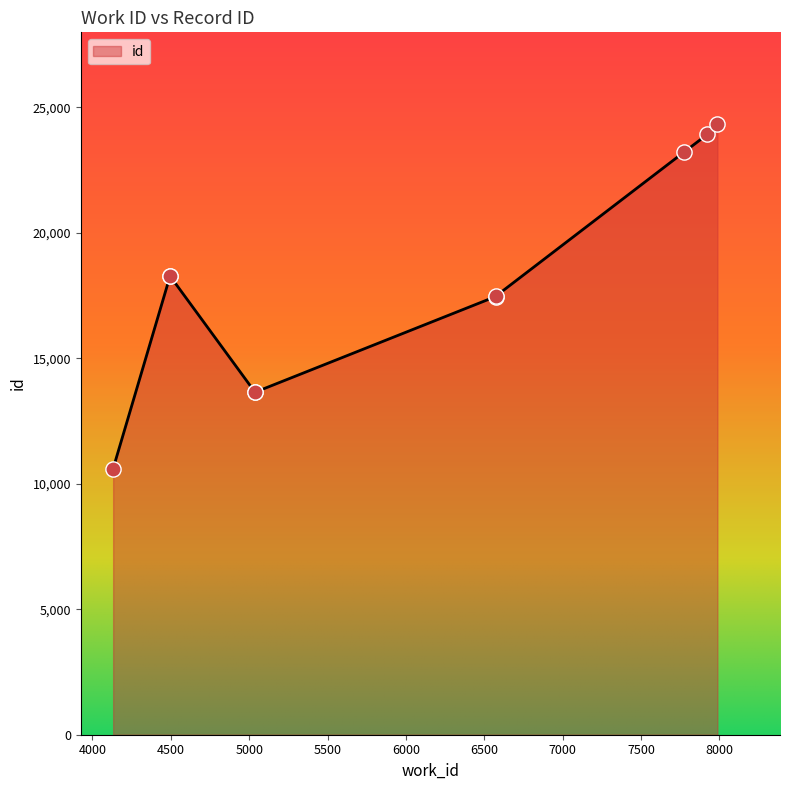

What is the change in value from 6572 to 4495?

+817